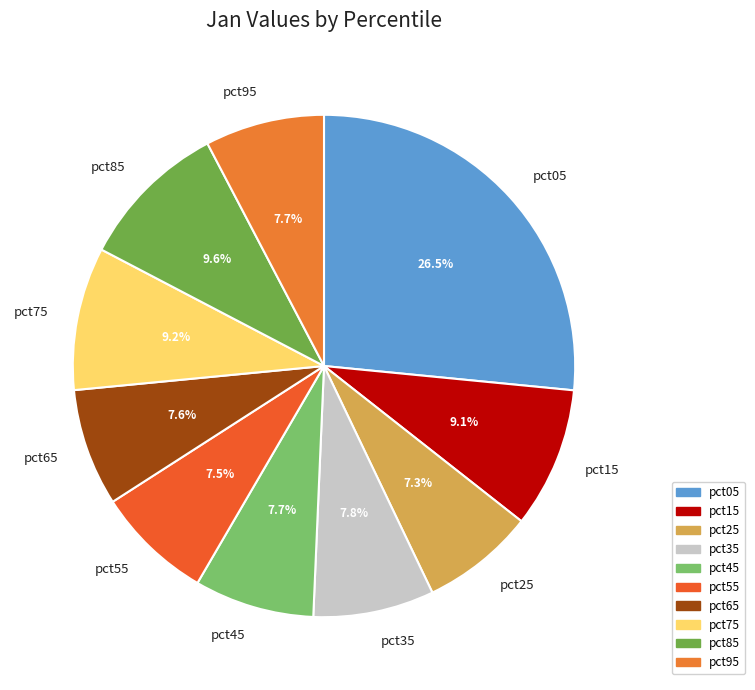

Is the sum of pct05 and pct15 greater than half?

No